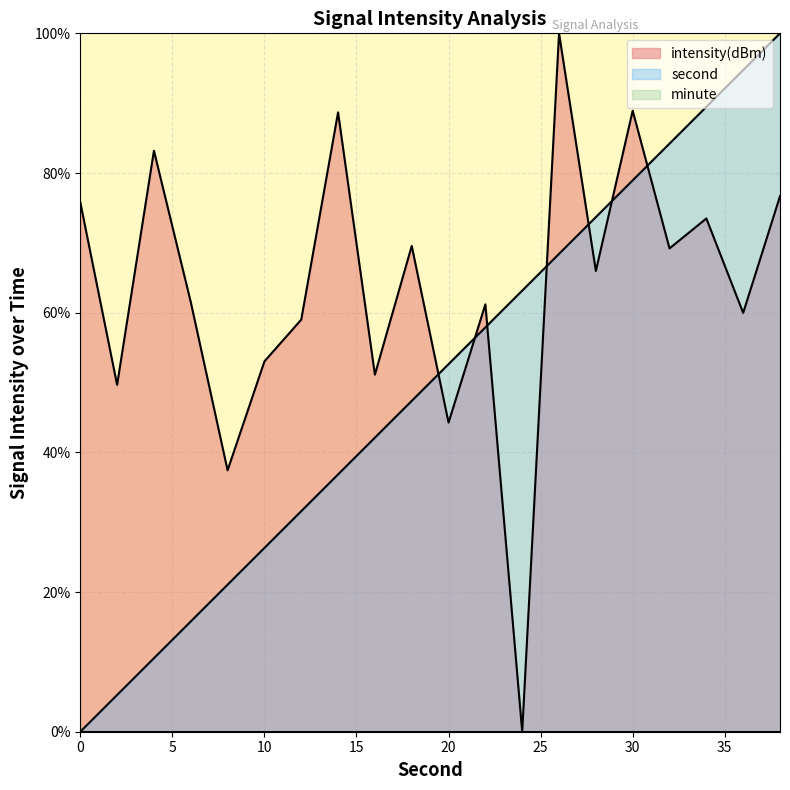

What is the maximum value for intensity(dBm)?

100.0